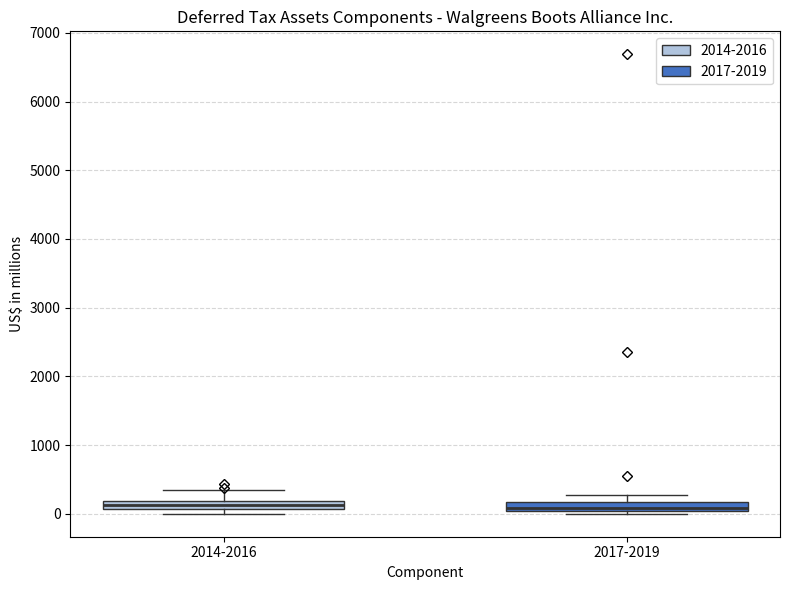

Where is the lower edge of the box for 2017-2019 on the y-axis? The values are not printed on the chart, so give them approximately, as read against the axis.

0